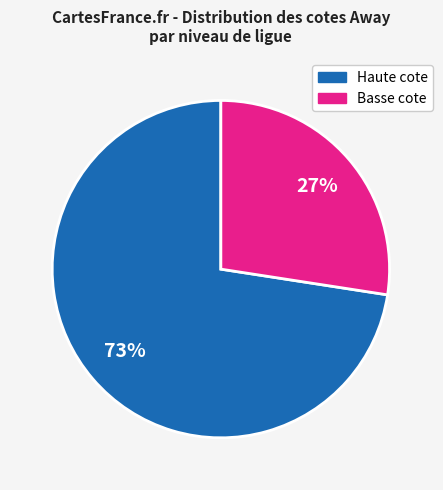

To the nearest percent, what is the average slice percentage?

50%